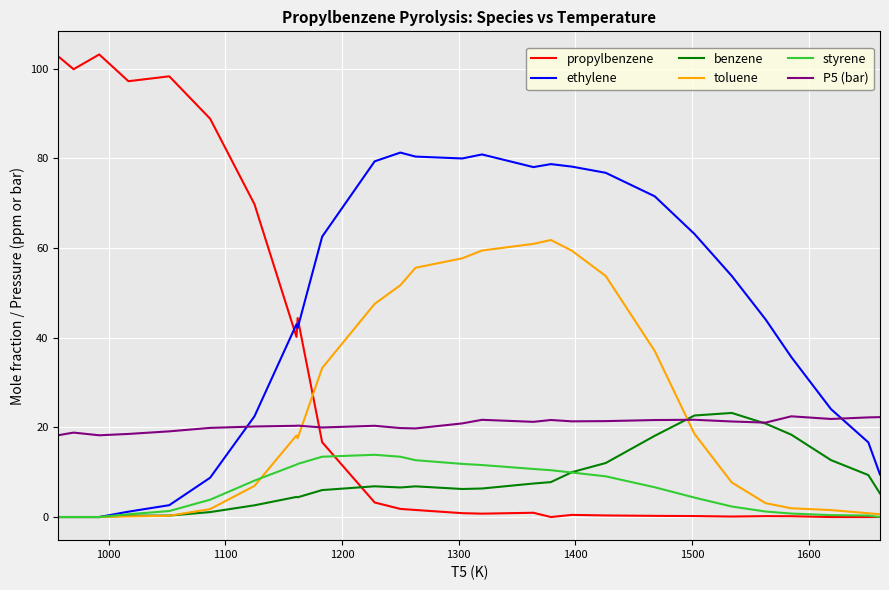

Which series has the widest spread of values?

propylbenzene